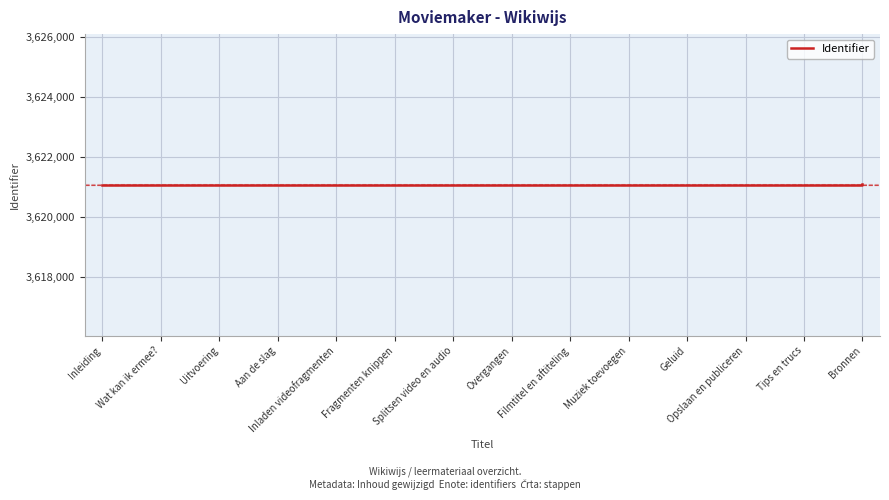

What is the greatest value displayed?

3621090